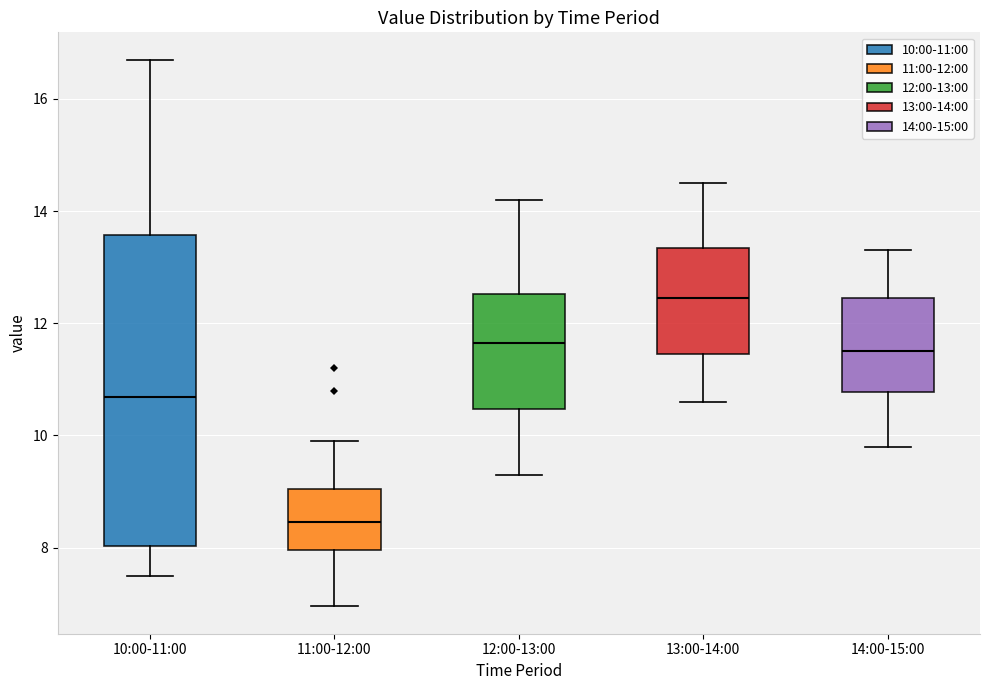

Which box is the tallest, from its lower edge to its upper edge?

10:00-11:00